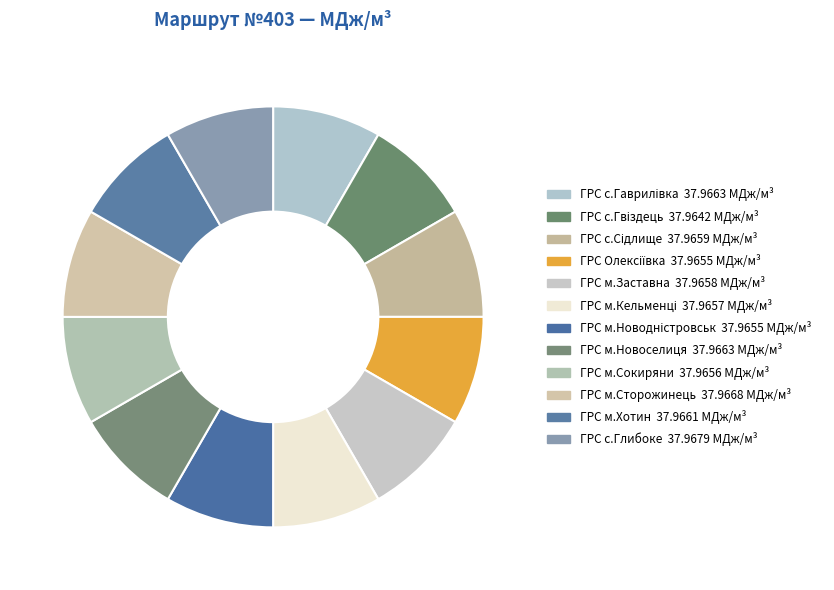

To the nearest percent, what percentage of the pie is ГРС с.Гвіздець?

8%